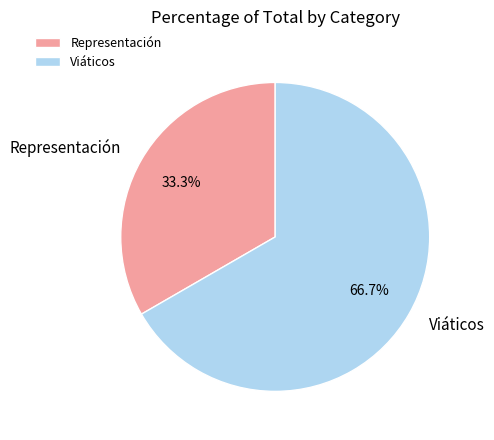

How many segments does this pie chart have?

2